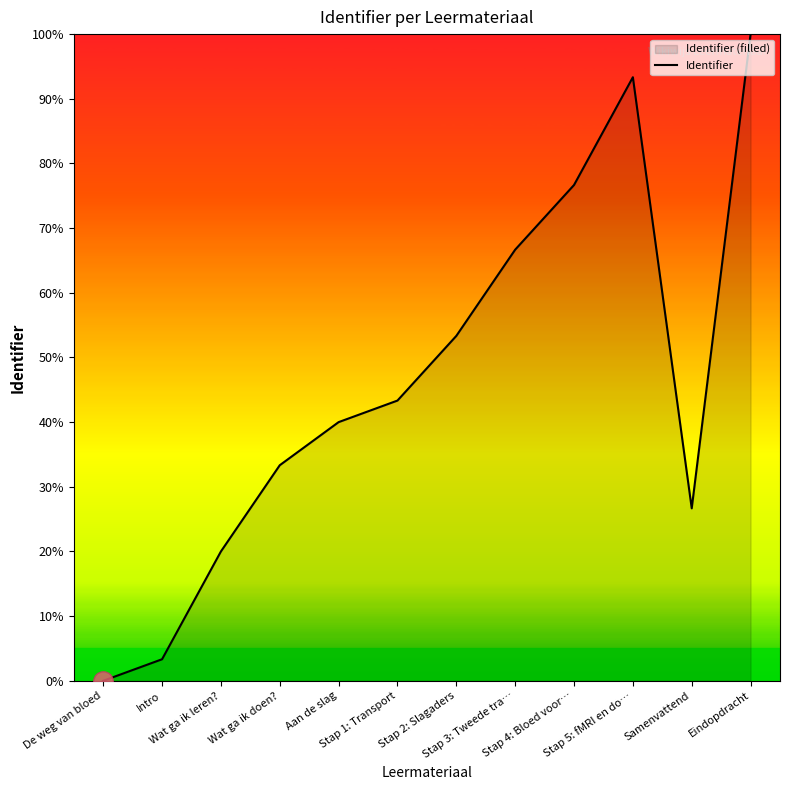

What is the value of the 4th point from the left?

33.3